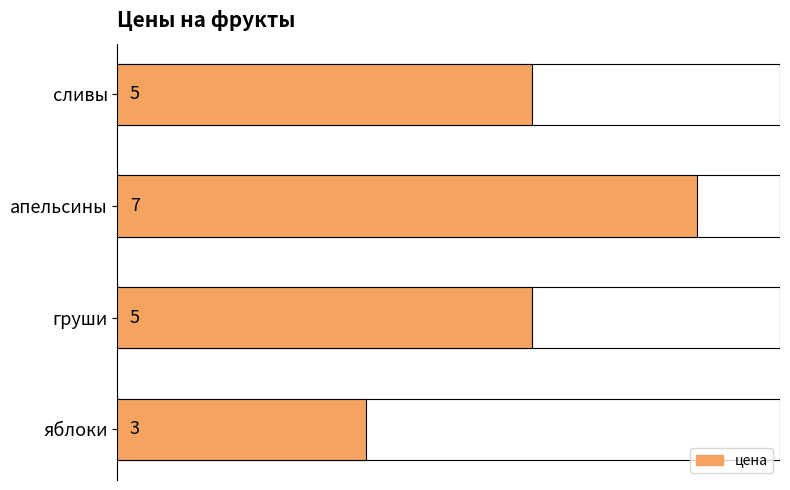

Are the bars horizontal?

Yes